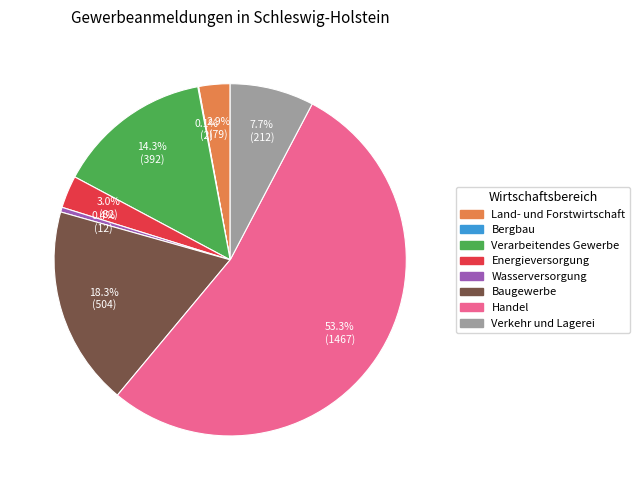

Does Baugewerbe represent more than half of the total?

No